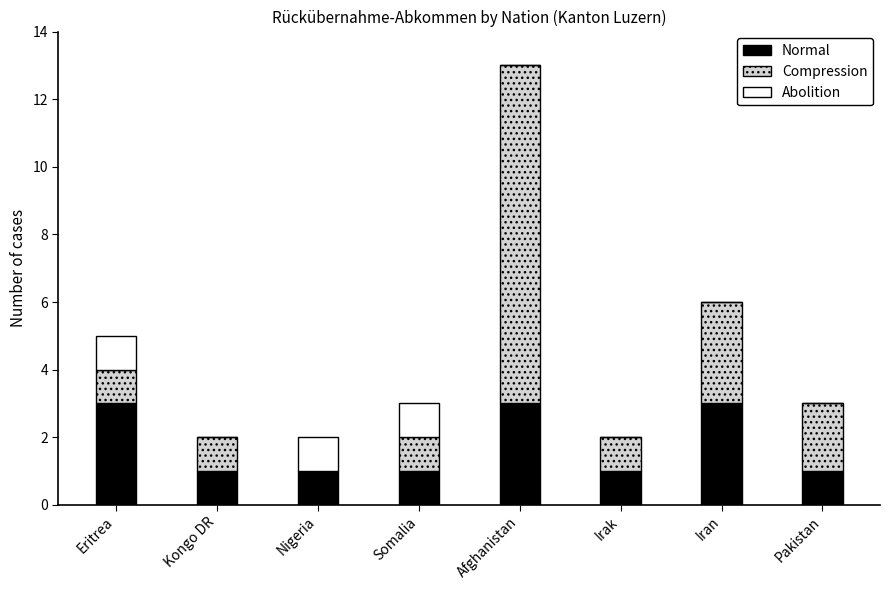

The Abolition series shows 0 at Somalia. True or false?

False